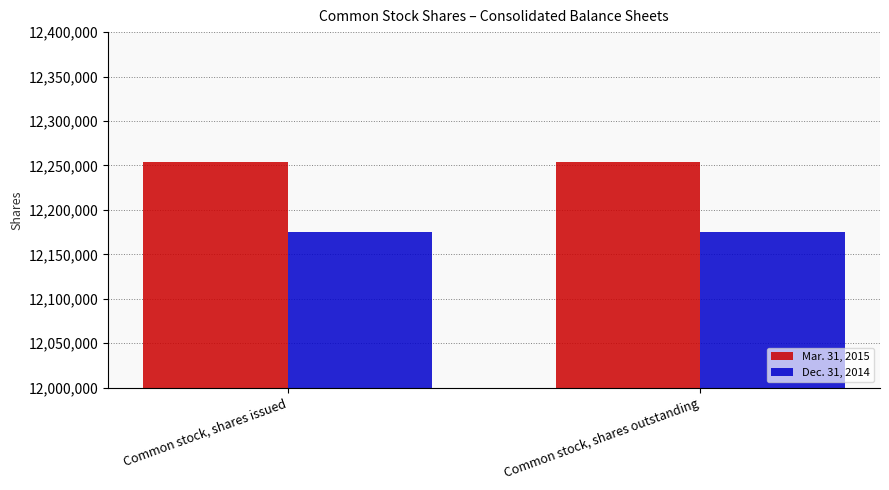

Reading left to right, list all the values displayed in this chart.

Mar. 31, 2015: 12253846	12253846
Dec. 31, 2014: 12175584	12175584